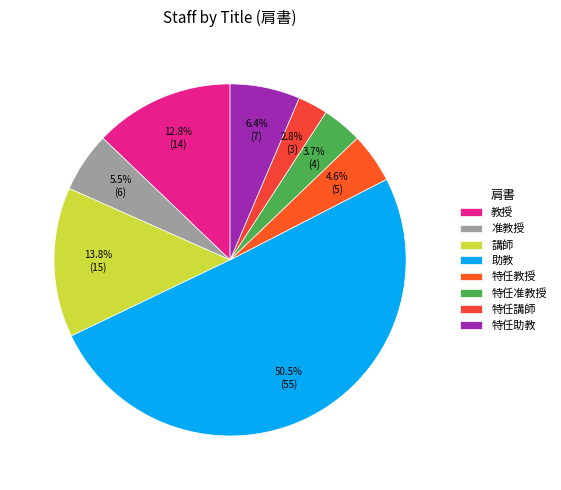

Is it true that 特任講師 is 14% of the pie?

False